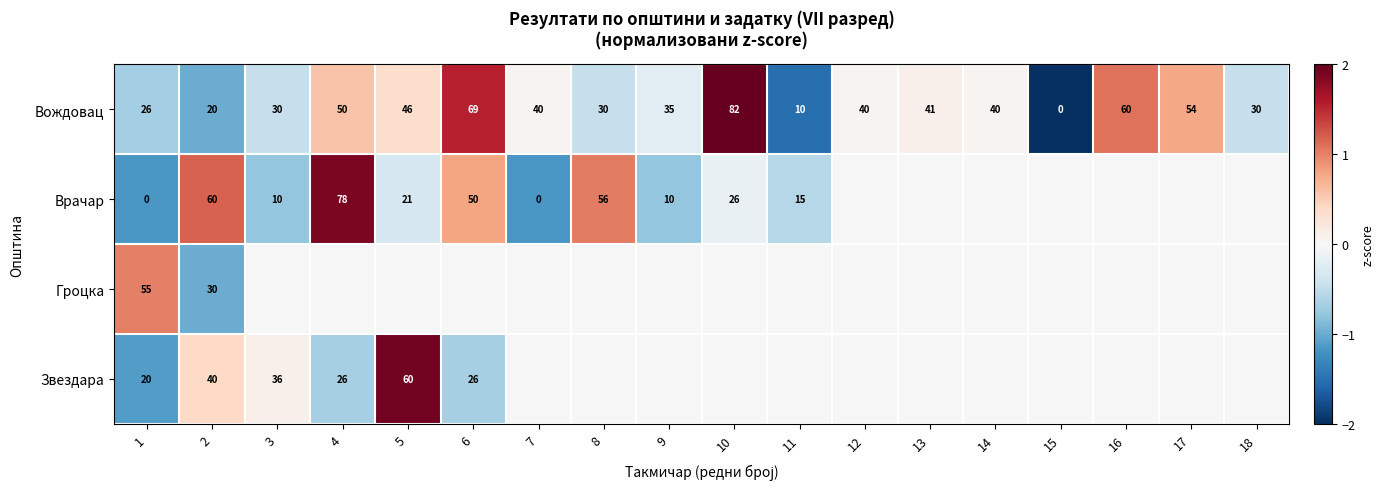

At which label is Вождовац closest to 41?

13